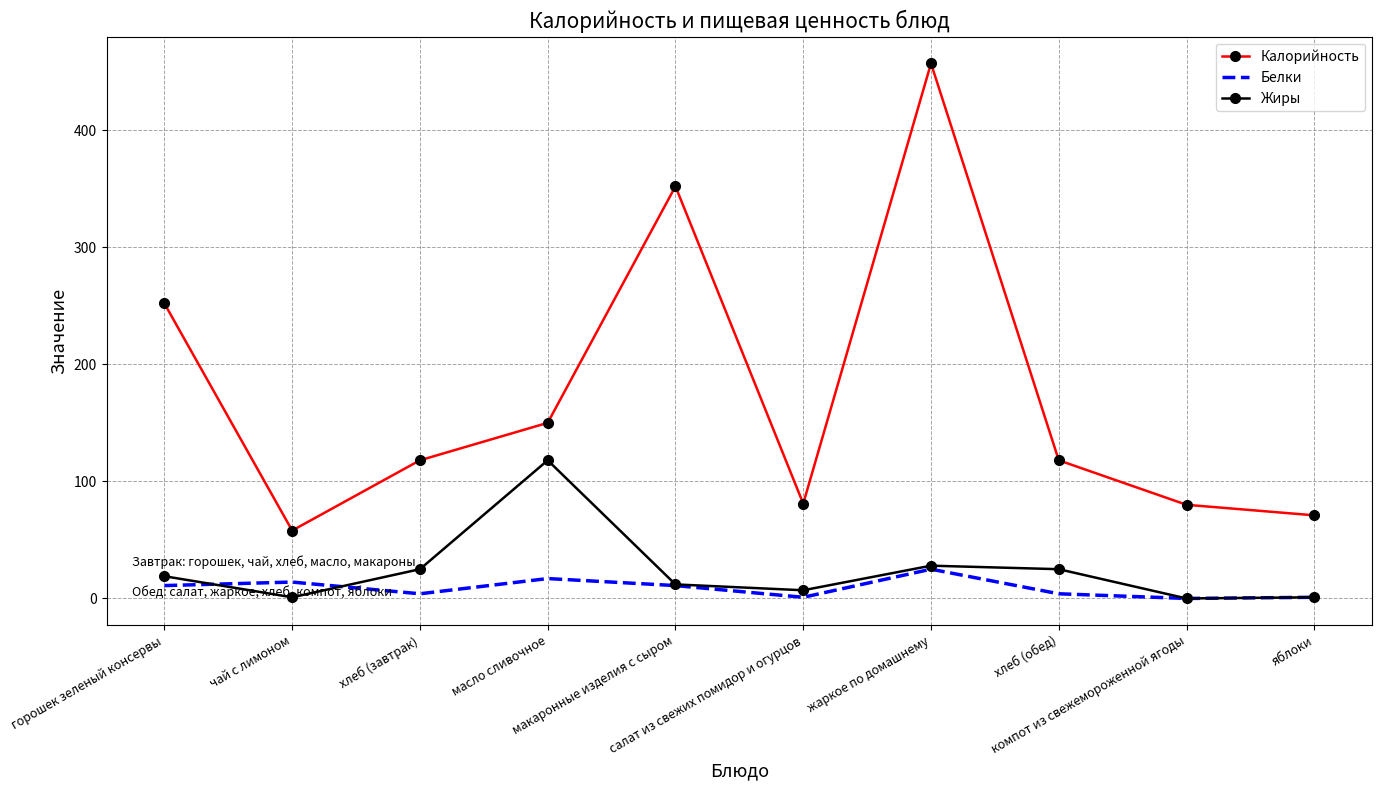

Which series has the largest range (max minus min)?

Калорийность